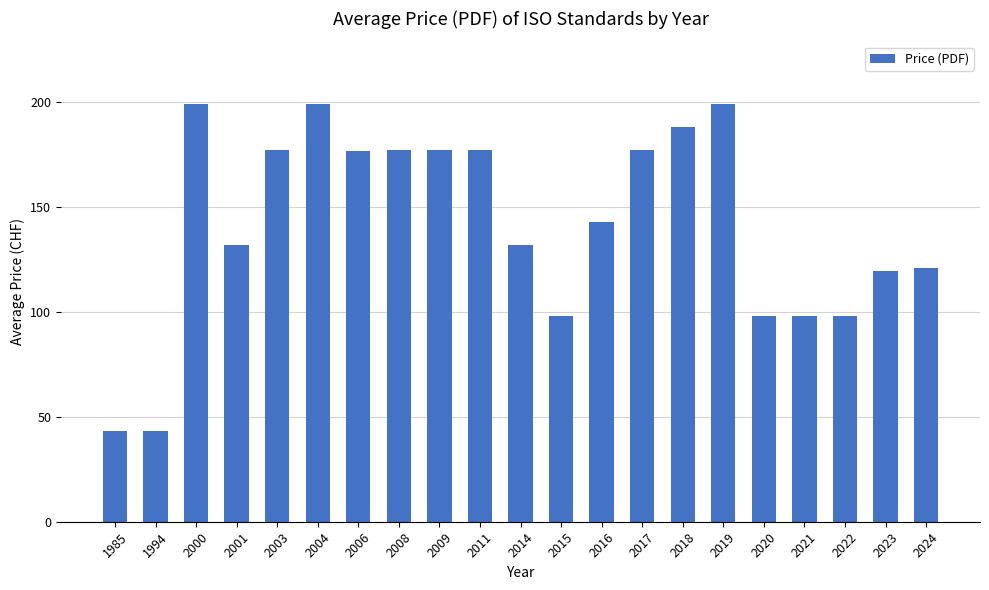

True or false: the data shows 177.0 at 2008.

True